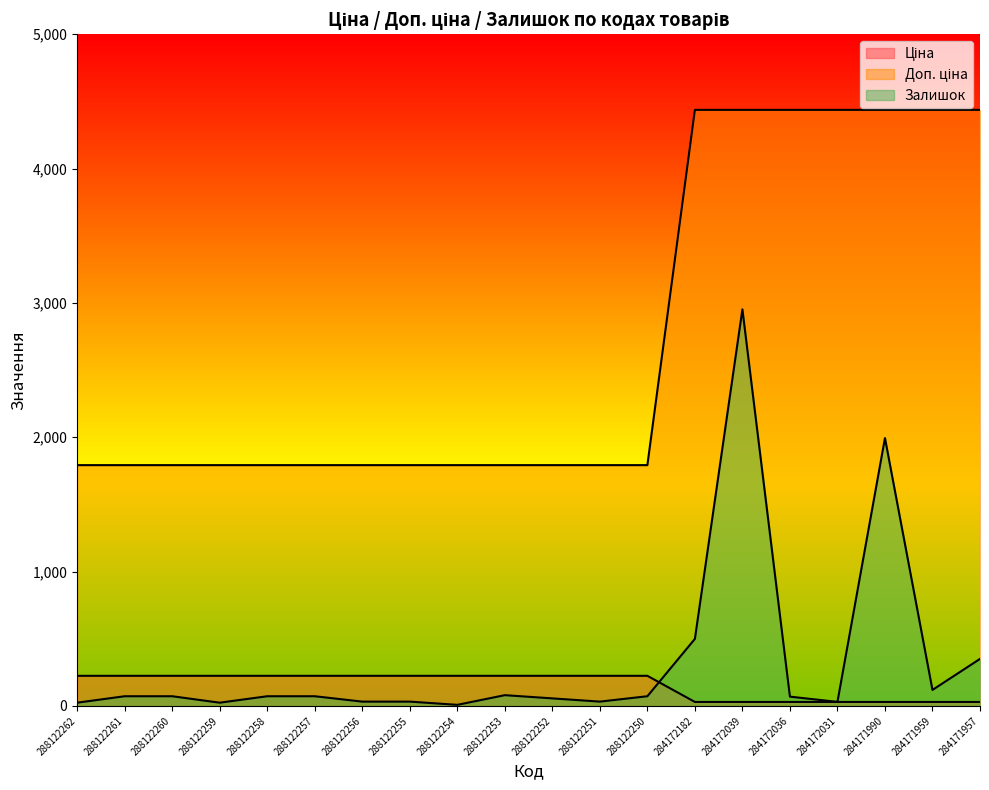

What is the maximum value for Ціна?

224.1